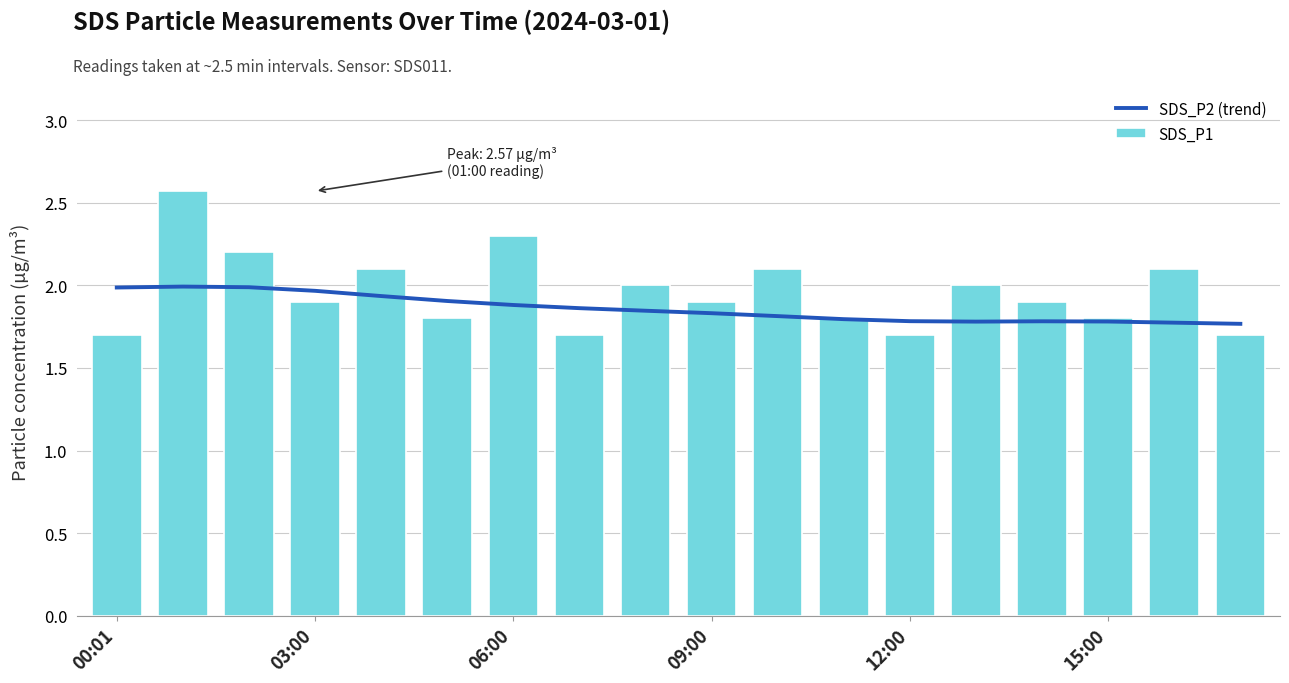

Where is SDS_P2 (trend) nearest to the value 1?

17